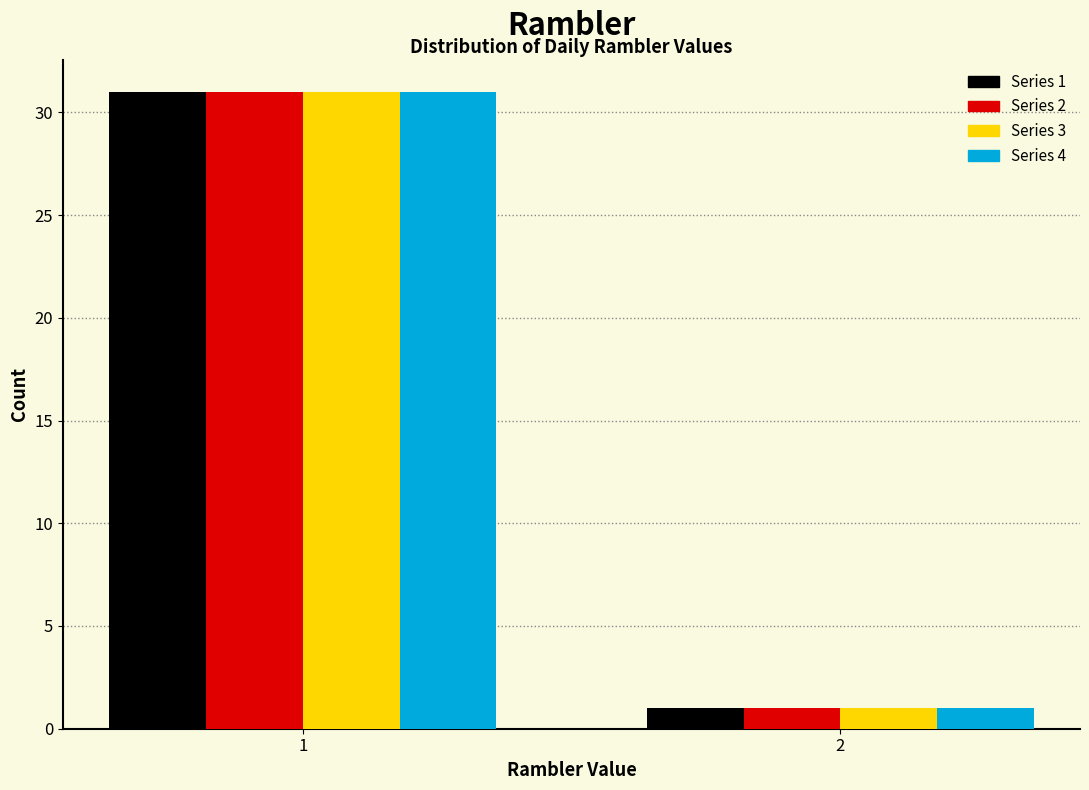

Reading left to right, transcribe all the data shown in this chart.

Series 1: 1=31	2=1
Series 2: 1=31	2=1
Series 3: 1=31	2=1
Series 4: 1=31	2=1